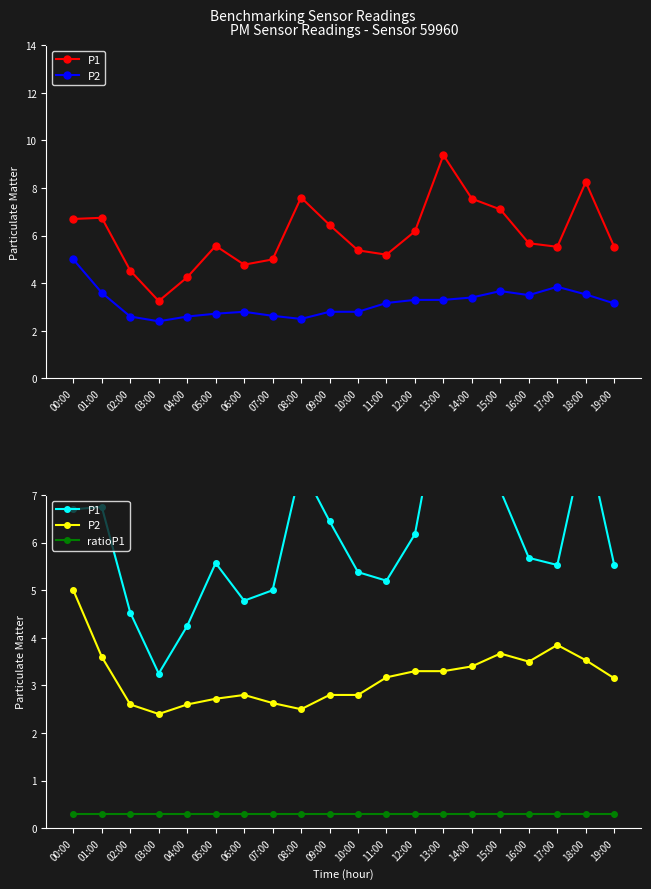

What are all the series names shown in the legend?

P1, P2, ratioP1